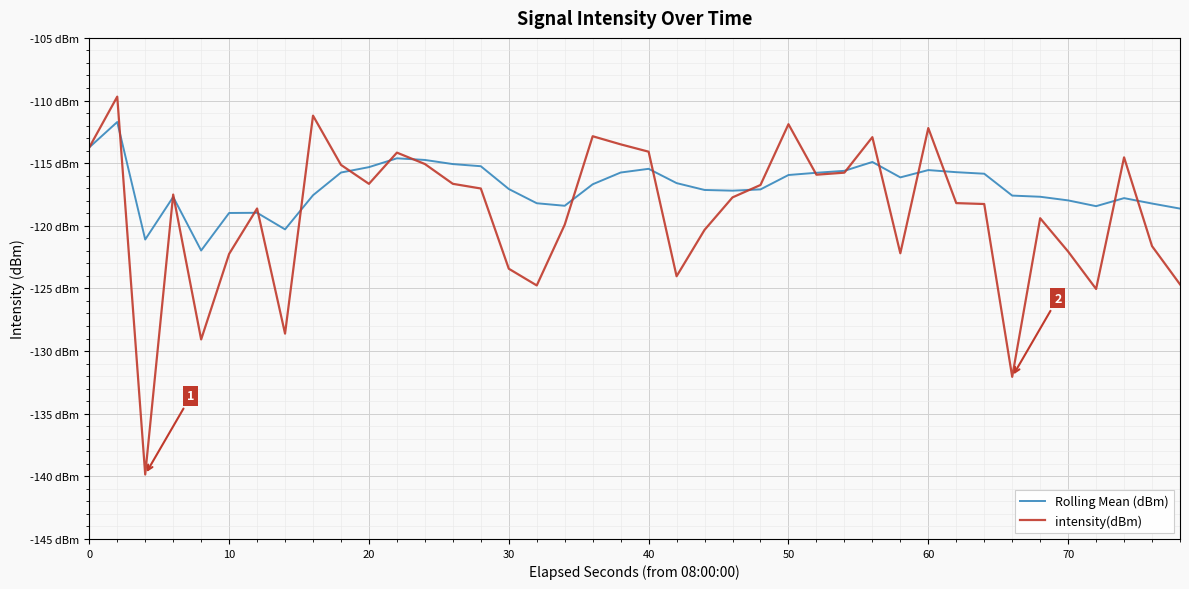

Rank the series by their average value, from highest to lowest.

Rolling Mean (dBm), intensity(dBm)